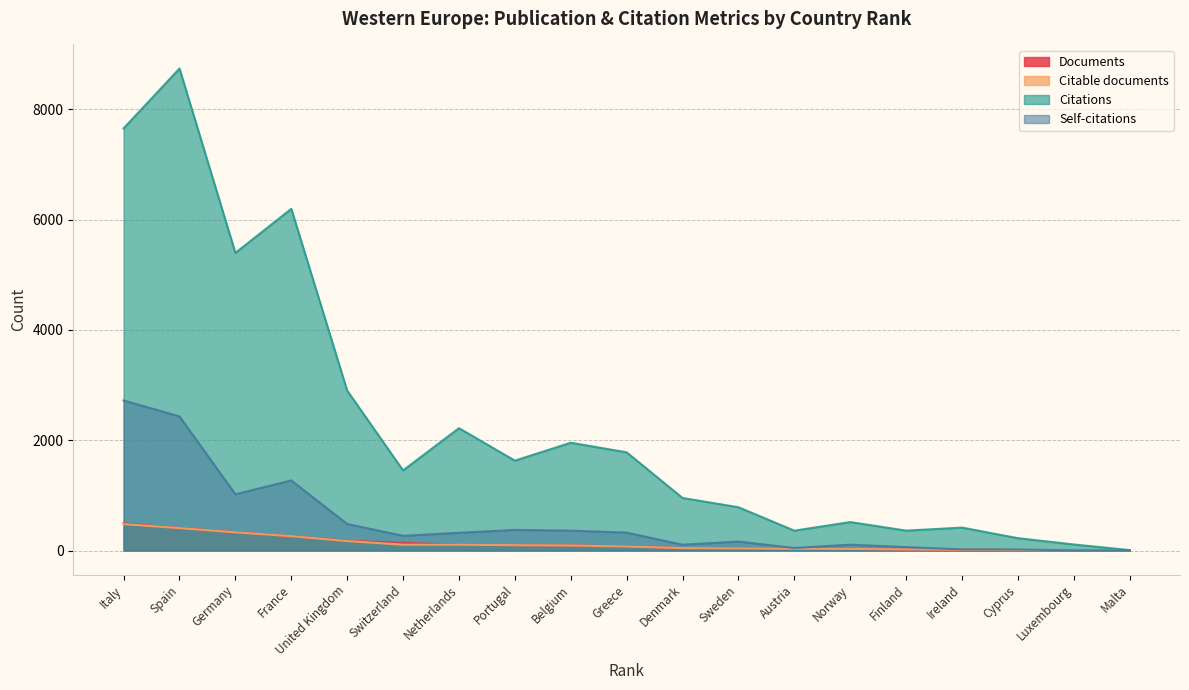

What is the average value of the Documents series?

125